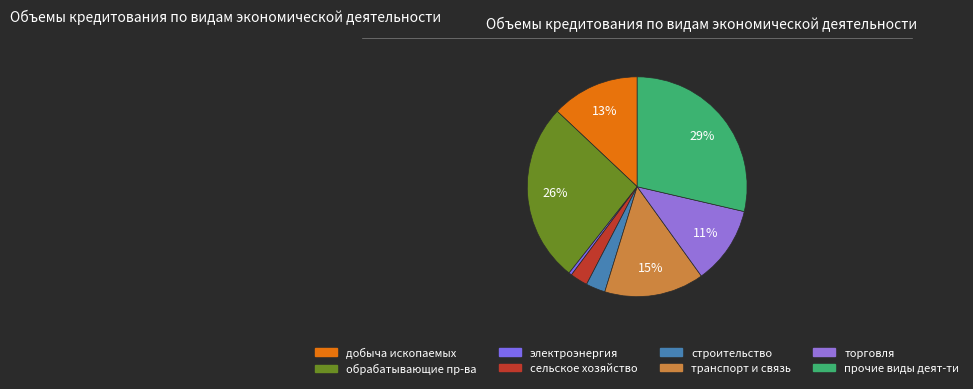

What is the smallest slice in the pie chart?

производство и распределение электроэнергии